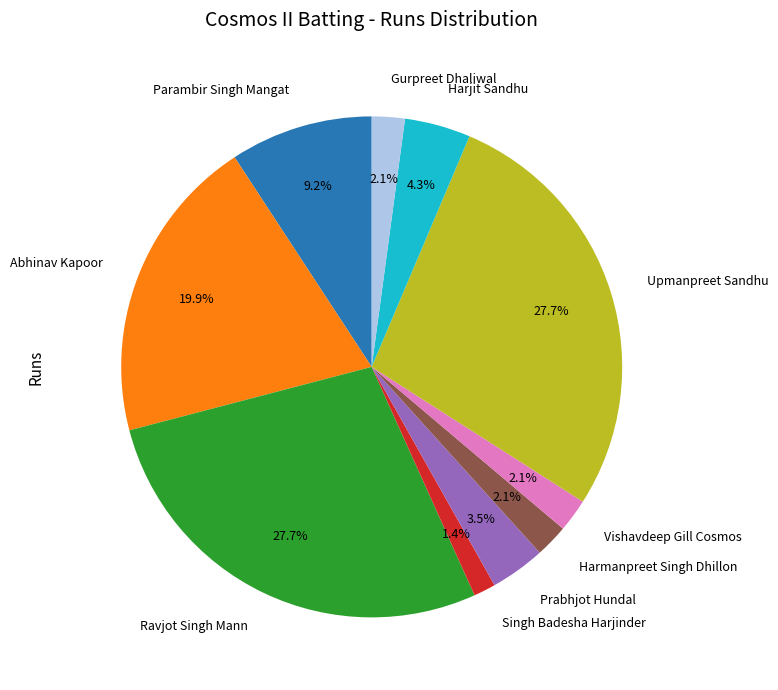

To the nearest percent, what is the difference between the largest and smallest slice percentages?

26%